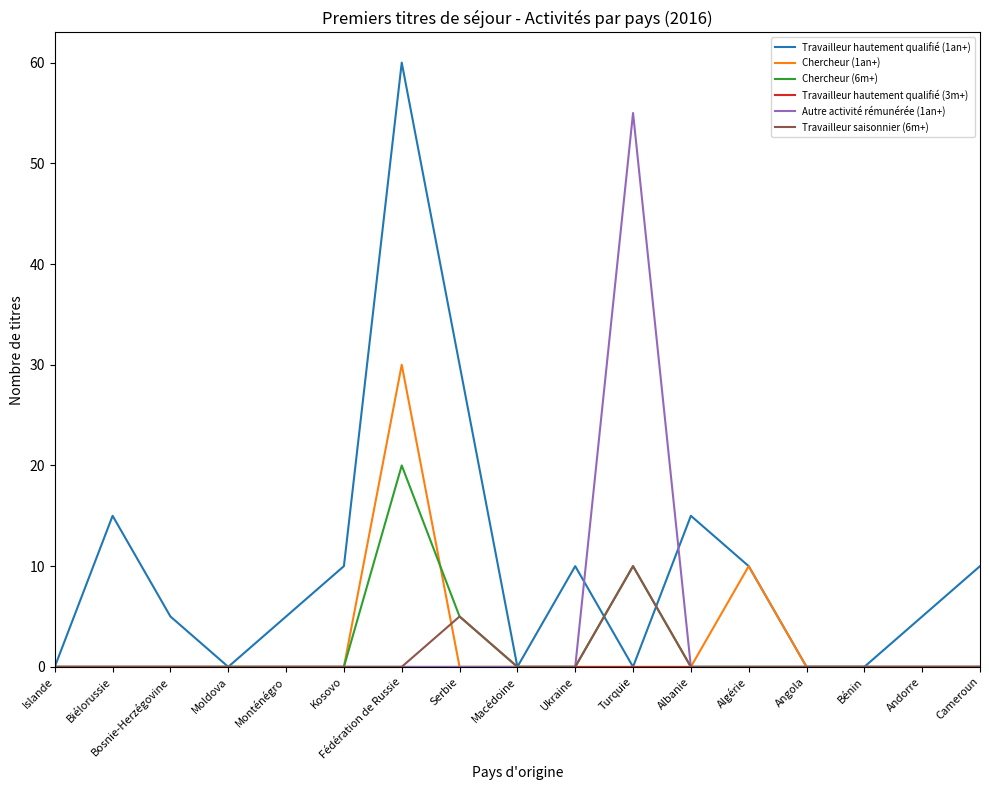

Is it true that Travailleur hautement qualifié (1an+) equals 5 at Monténégro?

True